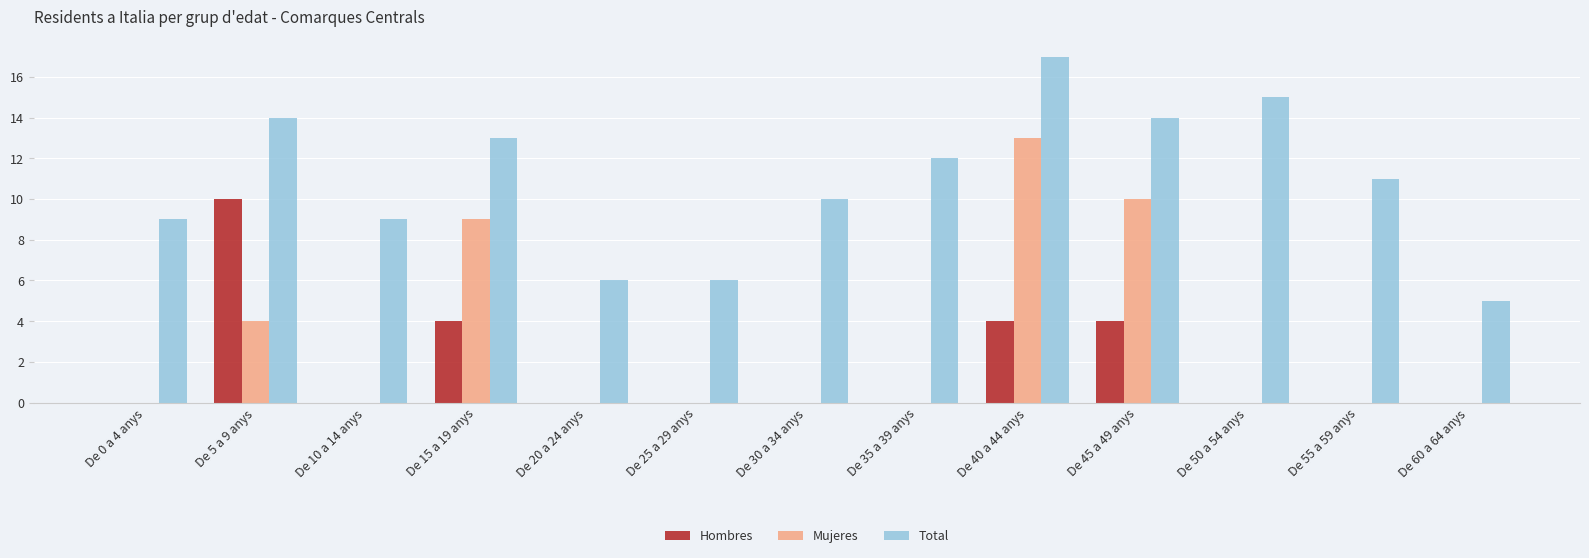

True or false: Mujeres has a value of 0 at De 25 a 29 anys.

True